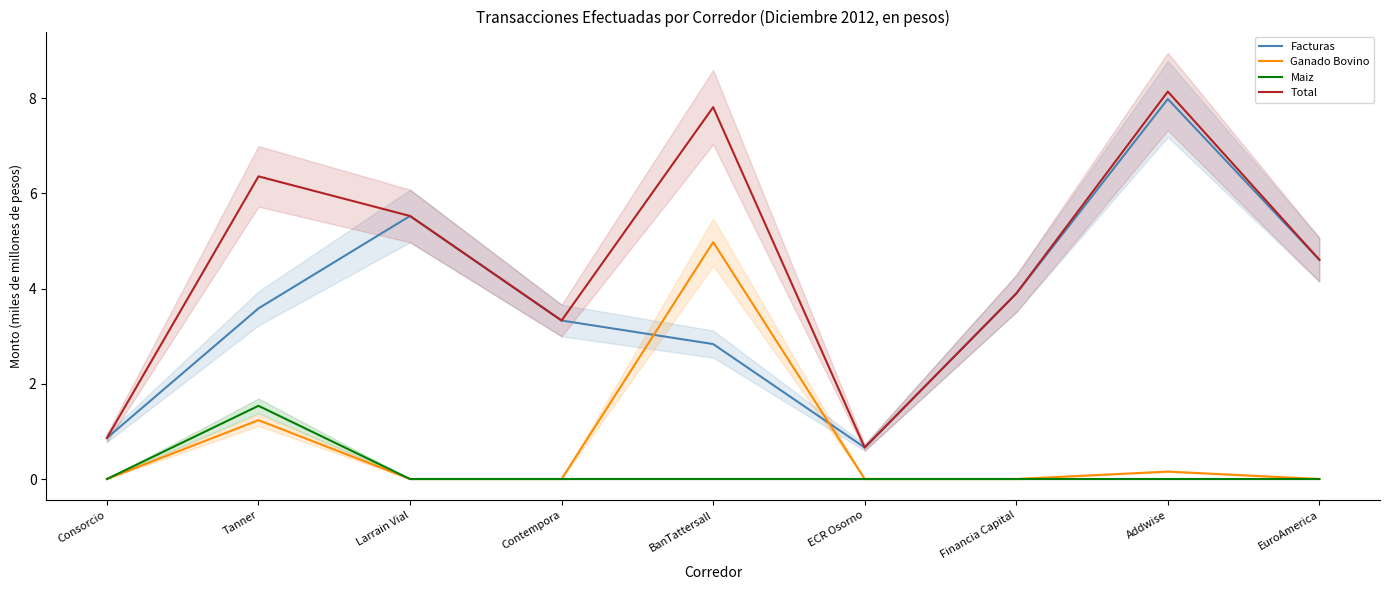

What is the approximate value of Ganado Bovino at Addwise?

0.2